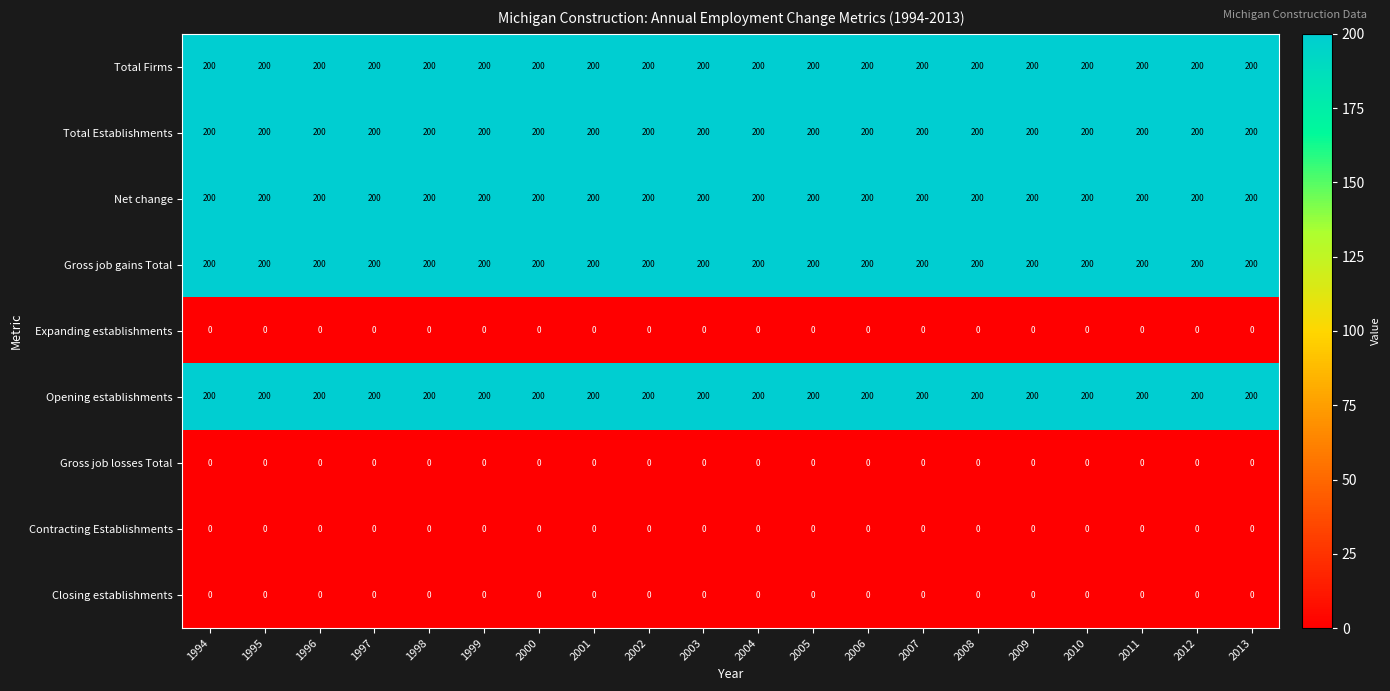

The Opening establishments series shows 200 at 2002. True or false?

True